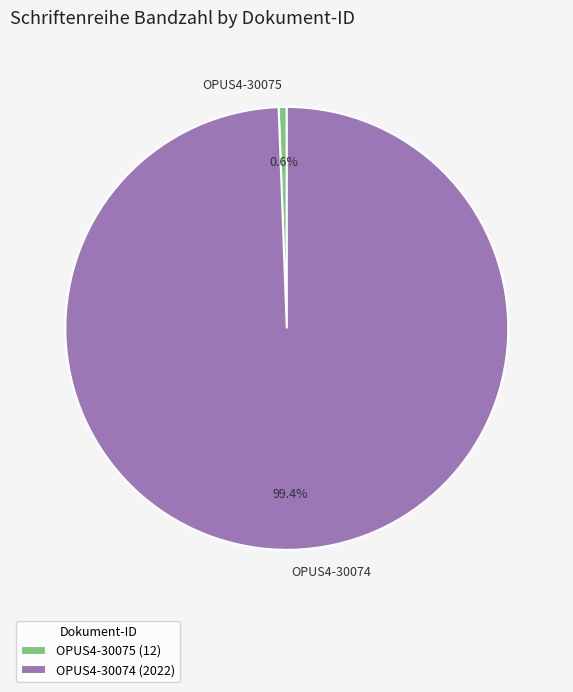

What percentage is the OPUS4-30074 slice, to the nearest percent?

99%